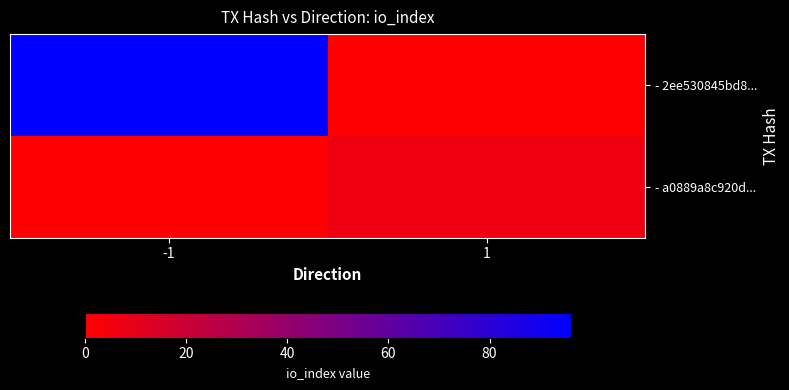

Reading left to right, transcribe all the data shown in this chart.

- 2ee530845bd8...: -1=96	1=0
- a0889a8c920d...: -1=0	1=6